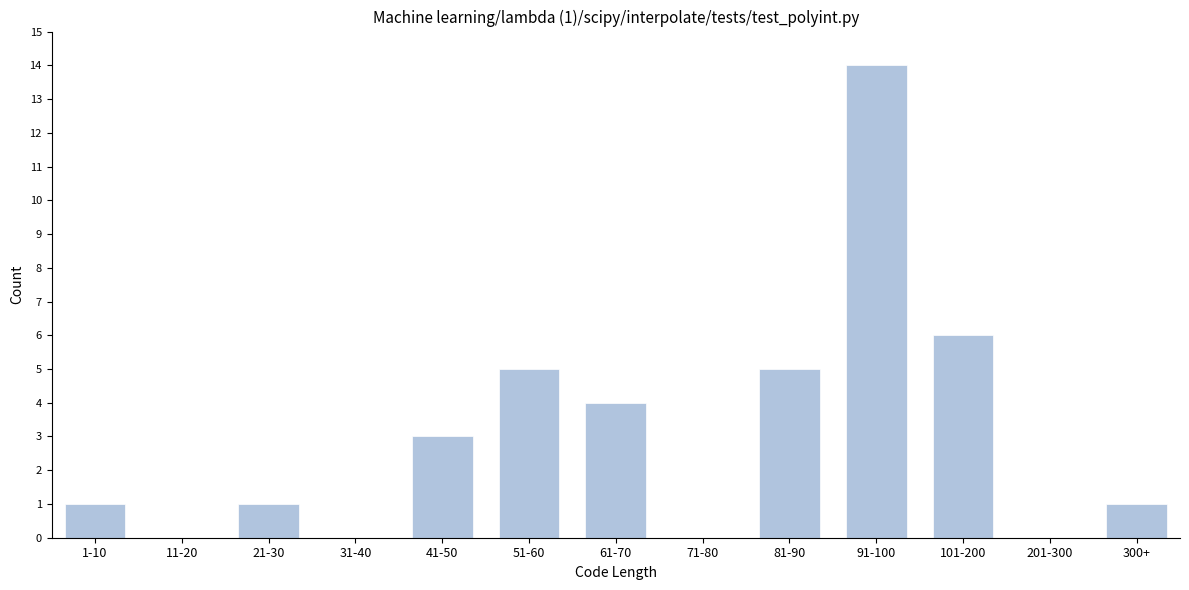

Reading left to right, transcribe all the data shown in this chart.

1-10=1	11-20=0	21-30=1	31-40=0	41-50=3	51-60=5	61-70=4	71-80=0	81-90=5	91-100=14	101-200=6	201-300=0	300+=1